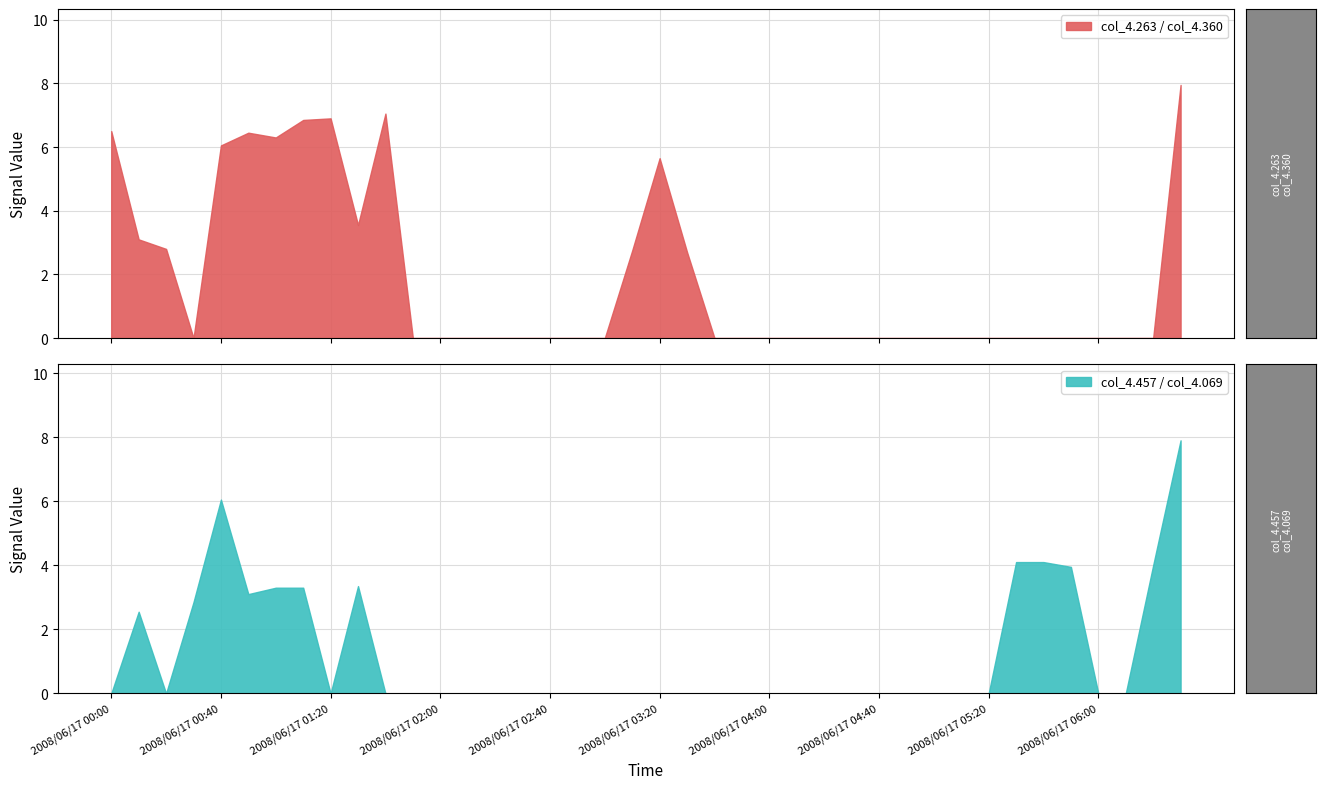

In col_4.069, how many points are lower than both neighbors (excluding endpoints)?

3